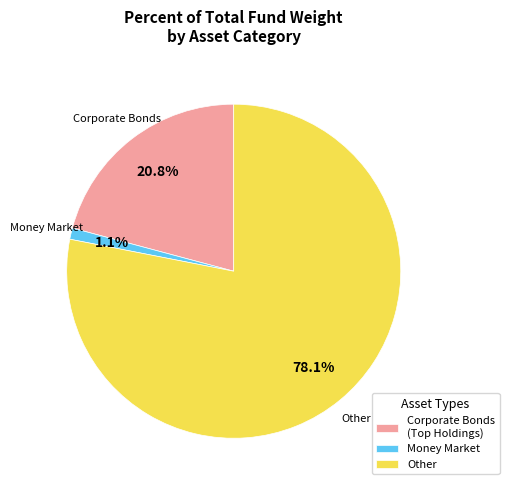

Is there a majority slice in this chart?

Yes